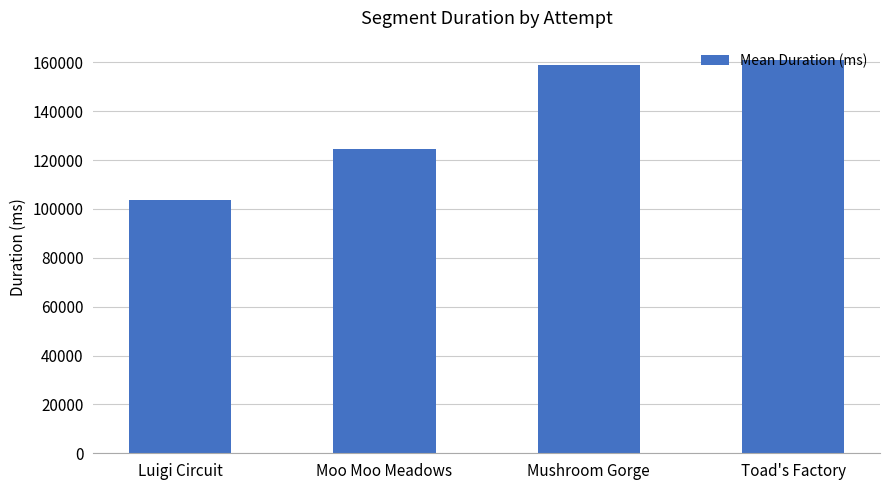

Where is the data nearest to the value 132316?

Moo Moo Meadows